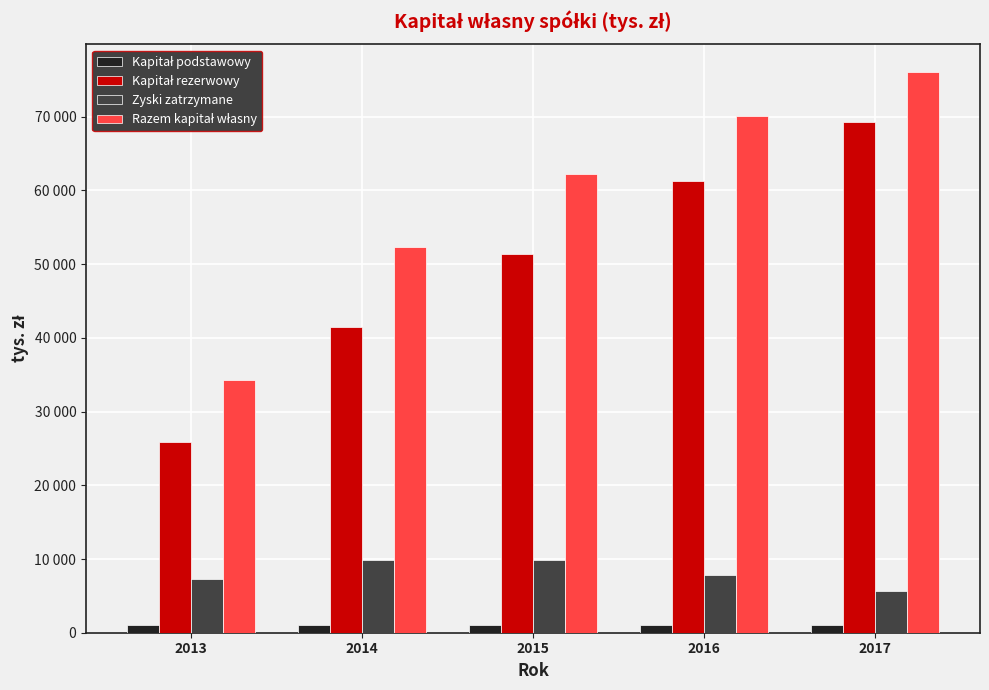

The Razem kapitał własny series shows 89317 at 2014. True or false?

False